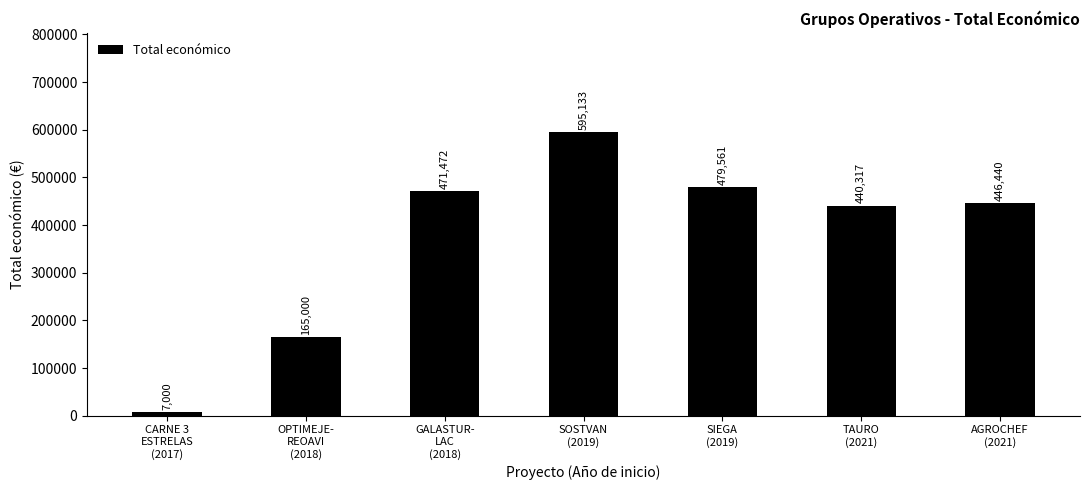

Are the bars grouped side by side (vs. stacked)?

No